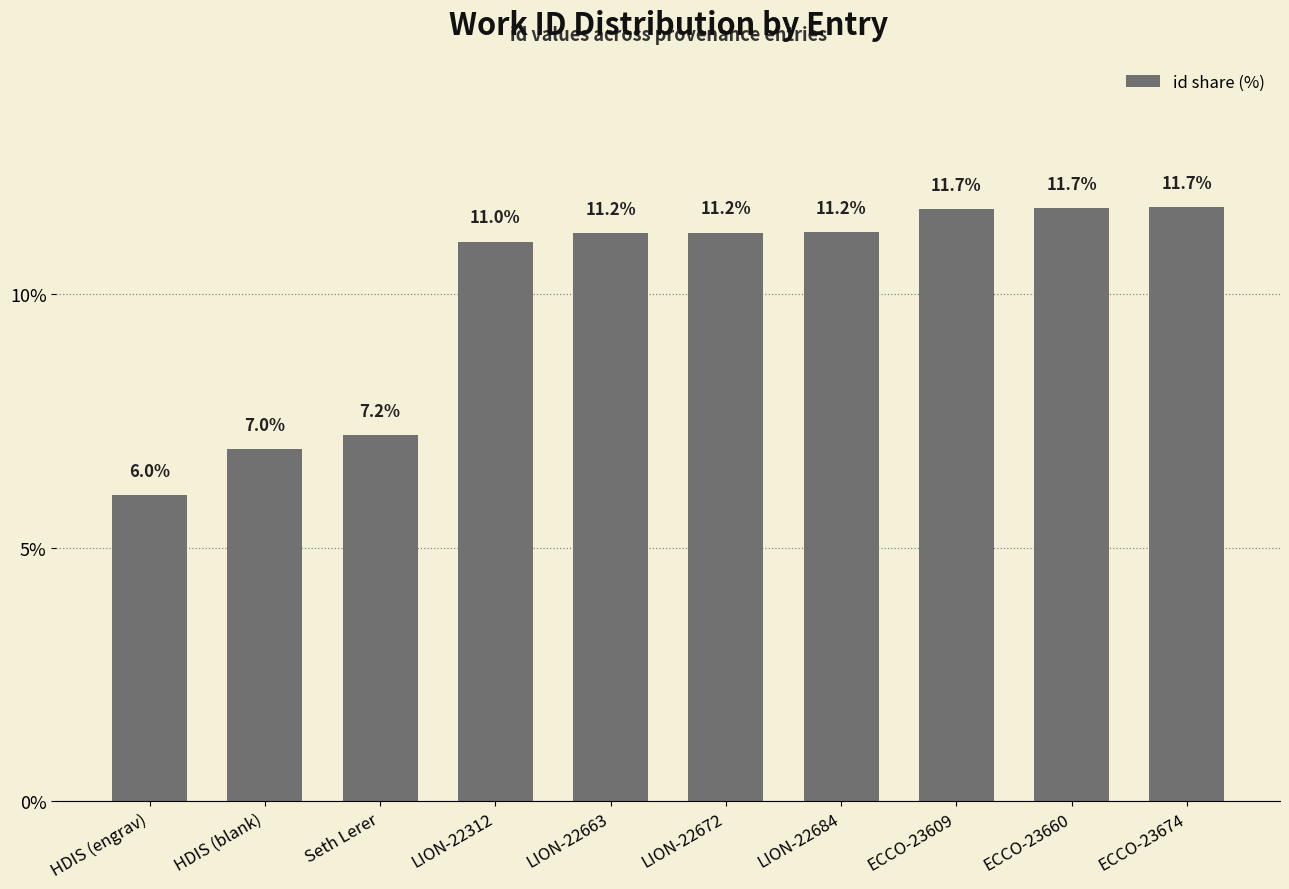

Does the chart contain stacked bars?

No